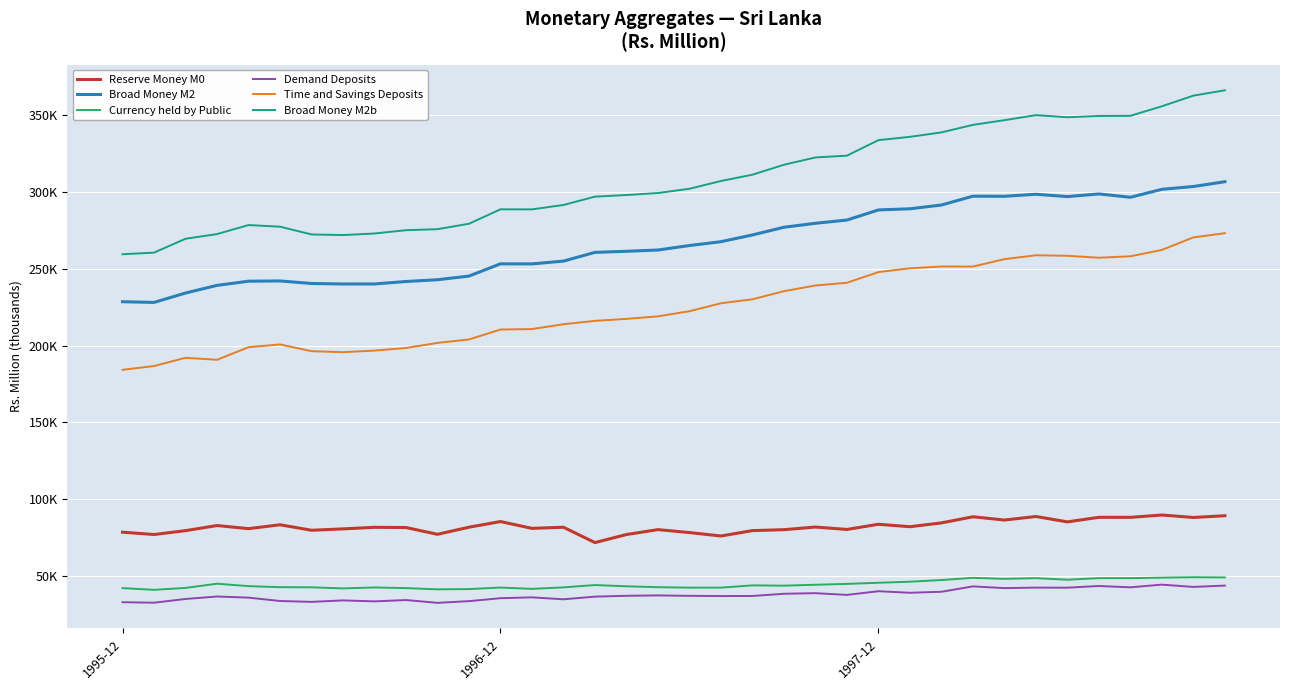

What are all the series names shown in the legend?

Reserve Money M0, Broad Money M2, Currency held by Public, Demand Deposits, Time and Savings Deposits, Broad Money M2b